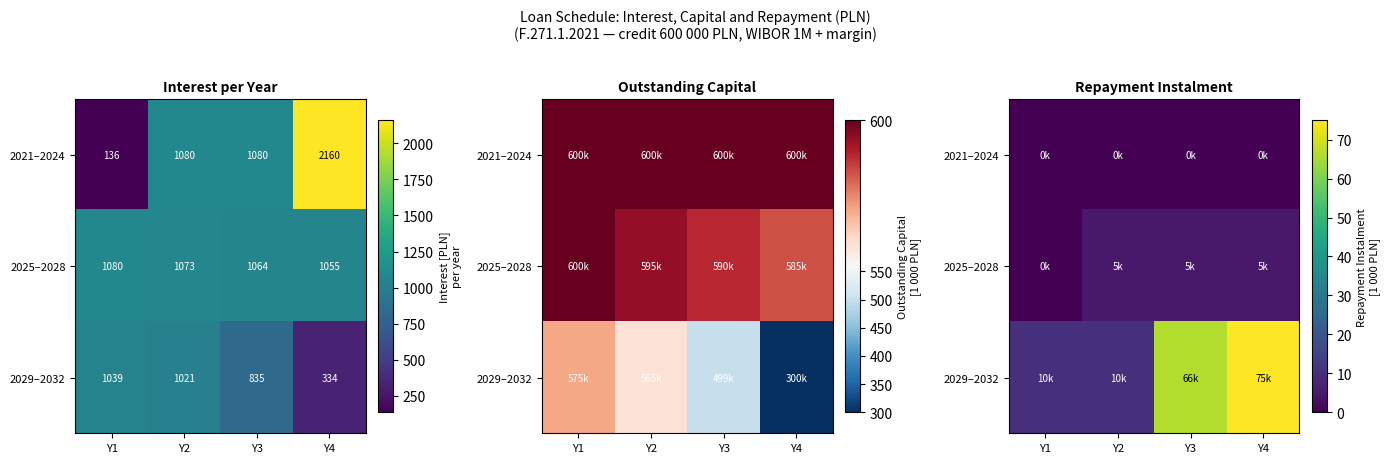

The value of 2029–2032 at Y1 is 14.6. True or false?

False